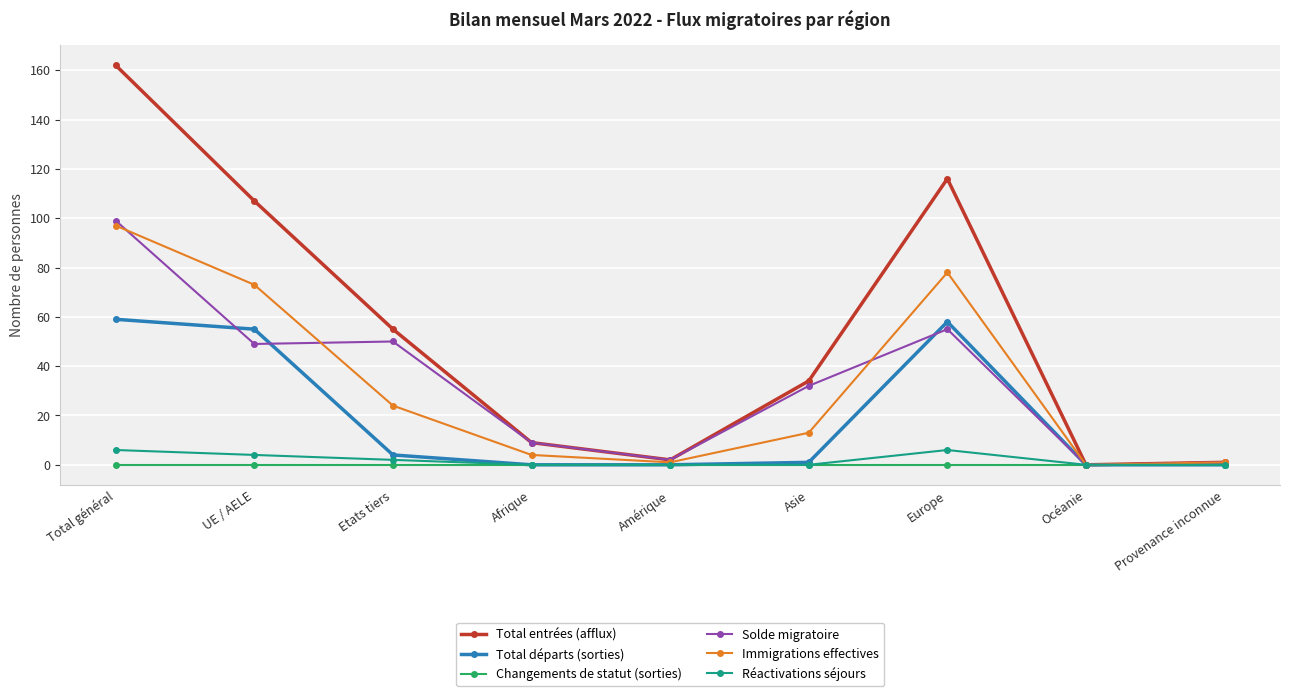

What is the label of the 6th point from the left?

Asie